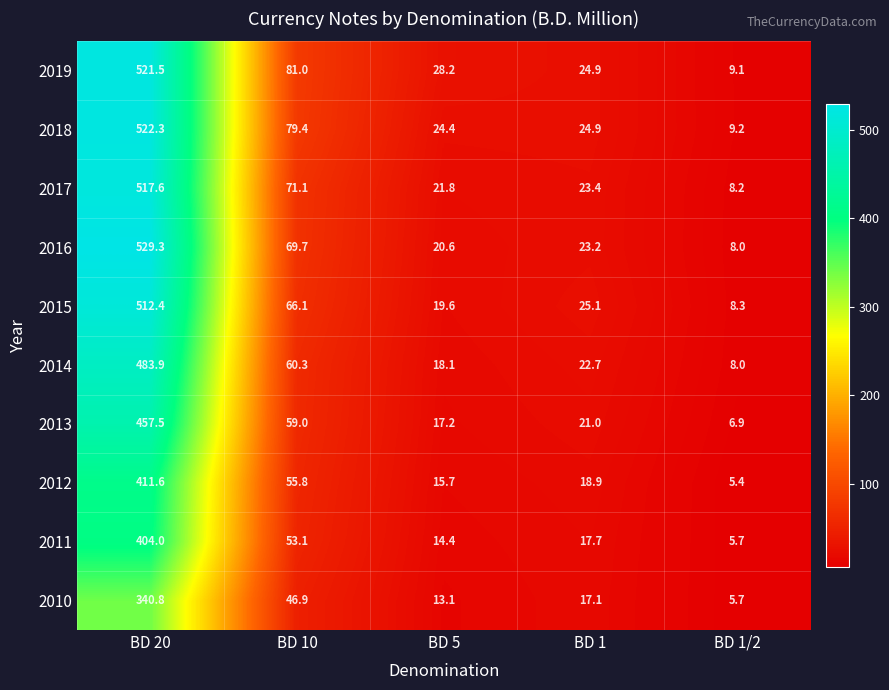

What is the maximum value shown in the chart?

529.3